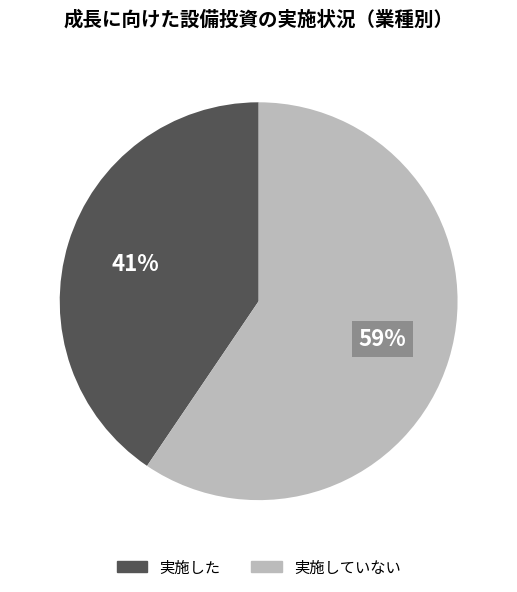

To the nearest percent, what is the average slice percentage?

50%